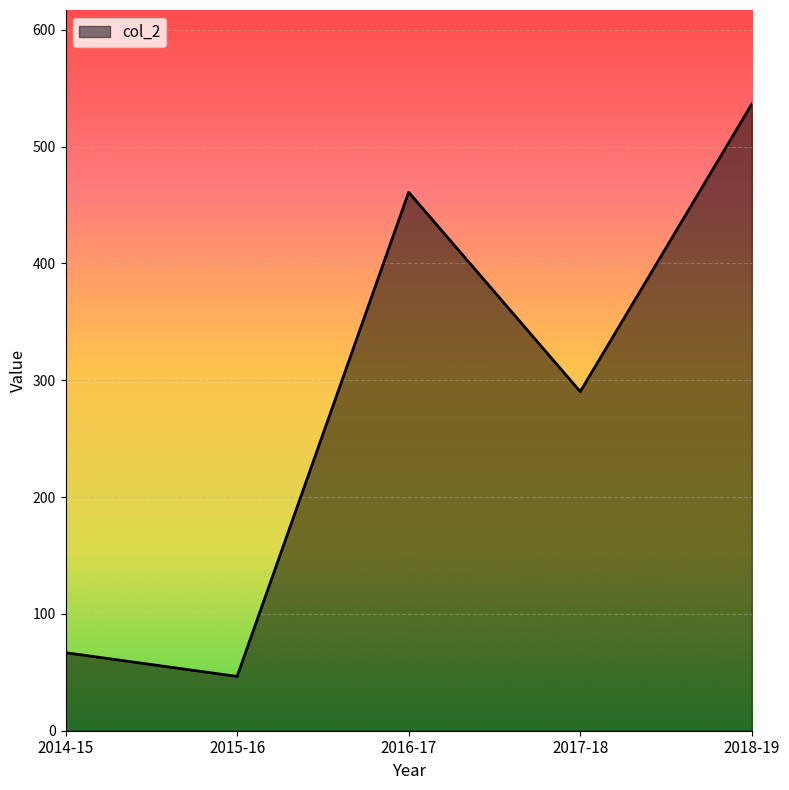

Where is the first local maximum?

2016-17